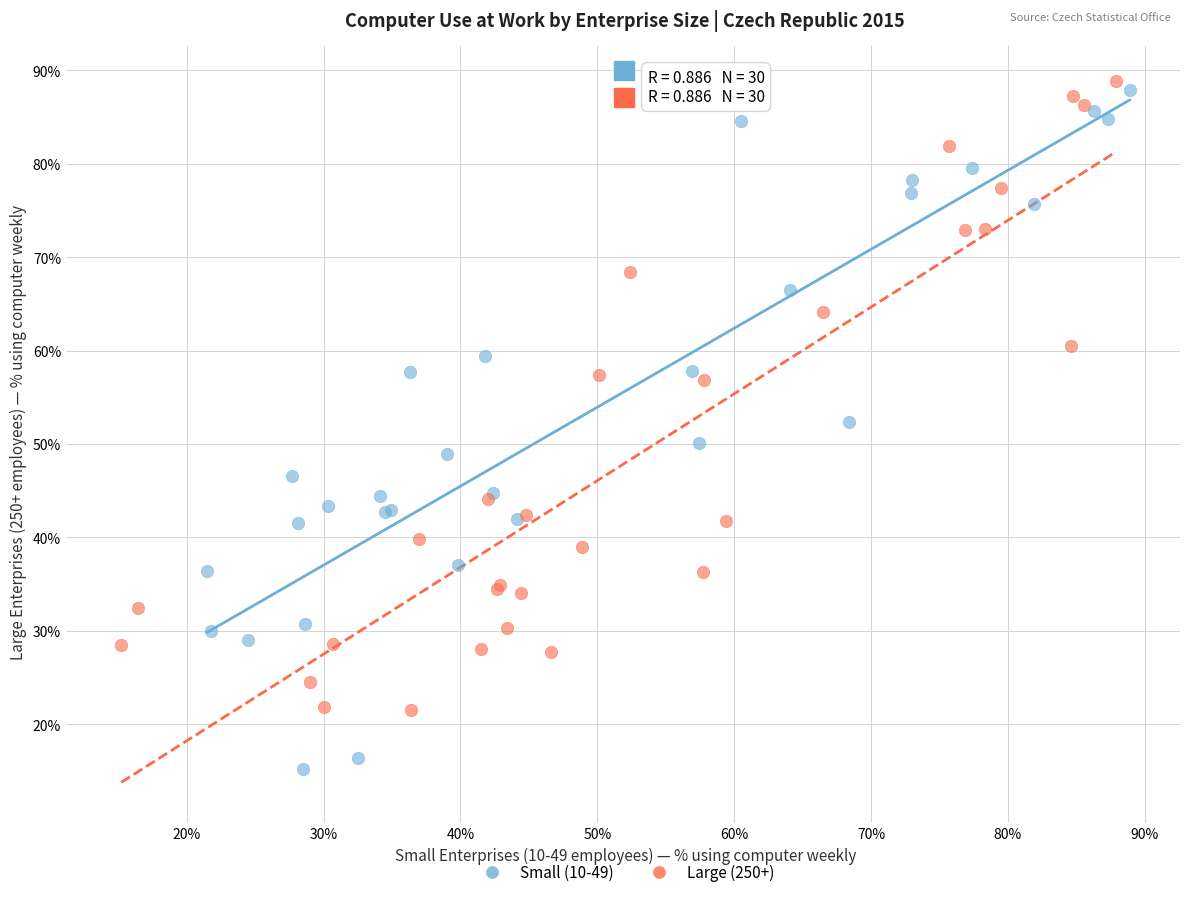

Which series reaches the minimum Y coordinate?

Small (10-49)